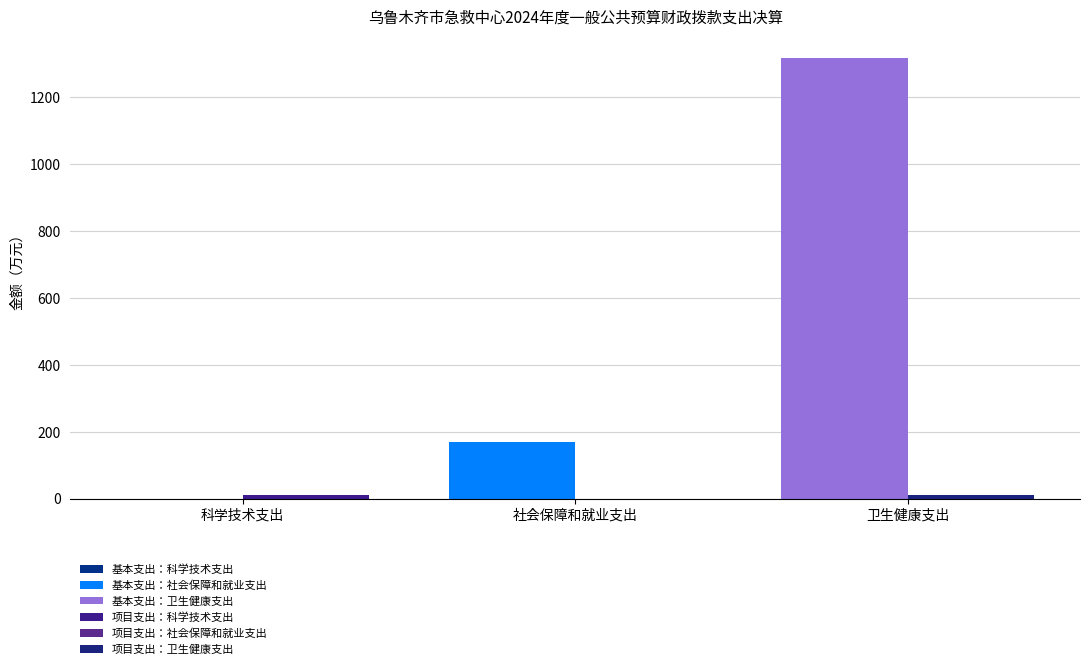

What is the difference between the maximum and minimum values in the 项目支出 series?

9.6